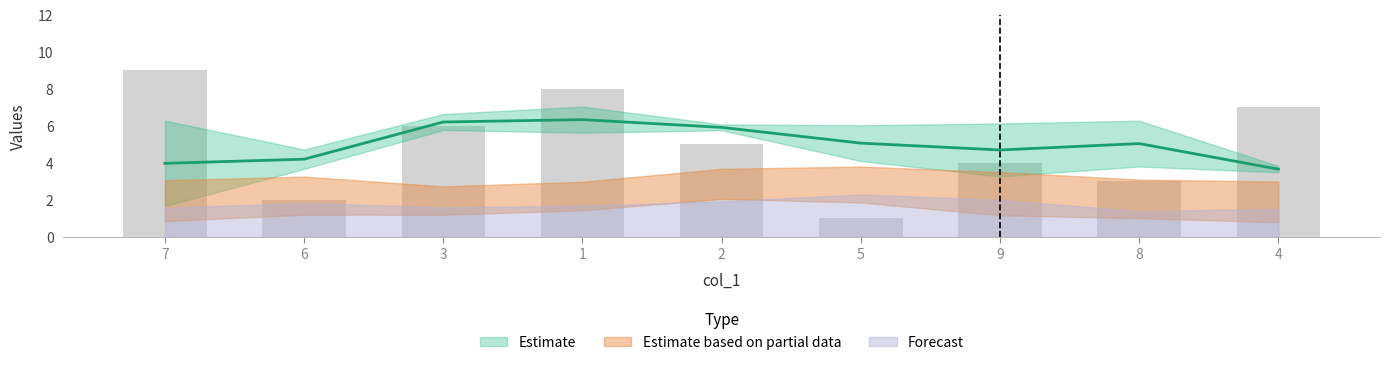

What is the sum of the values at 8 and 3?

9